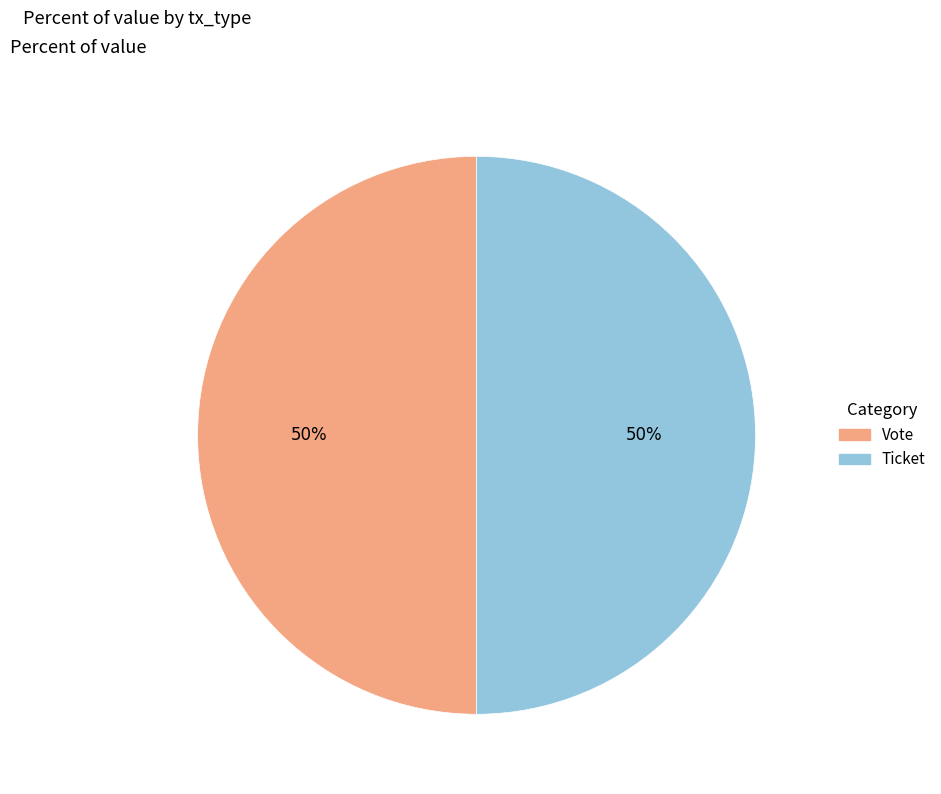

The Vote slice represents 50% of the pie. True or false?

True